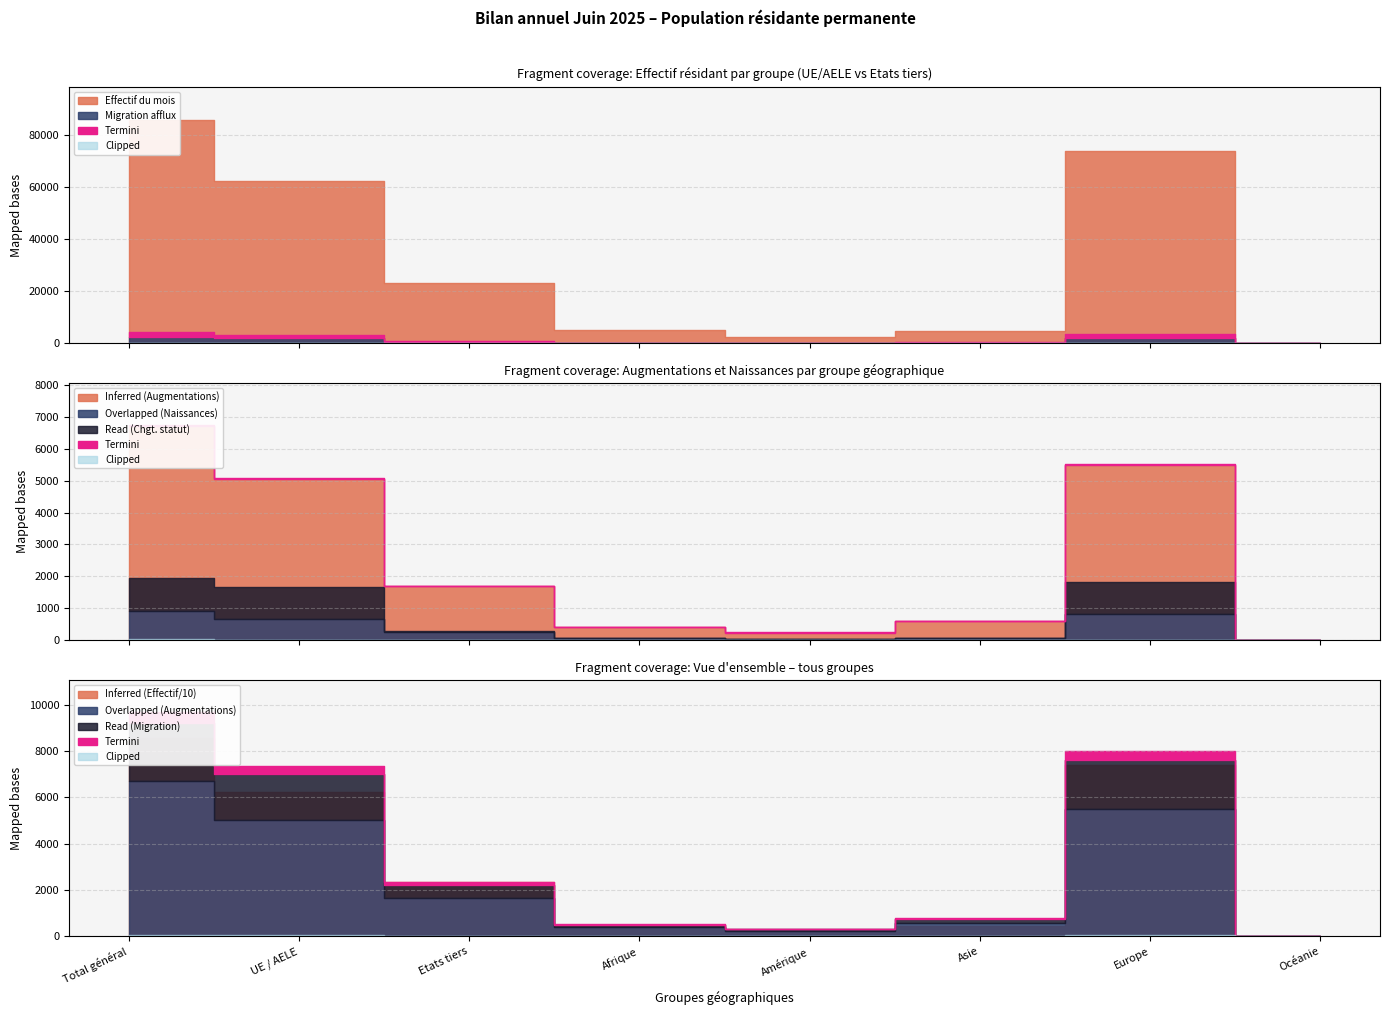

Between Océanie and Etats tiers, which is larger?

Etats tiers